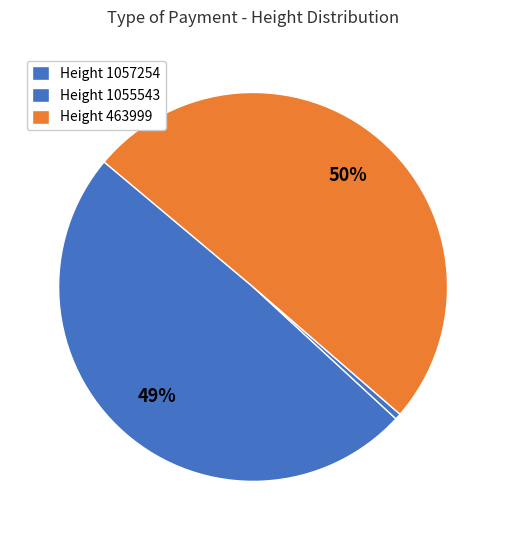

How many slices are in this pie chart?

3